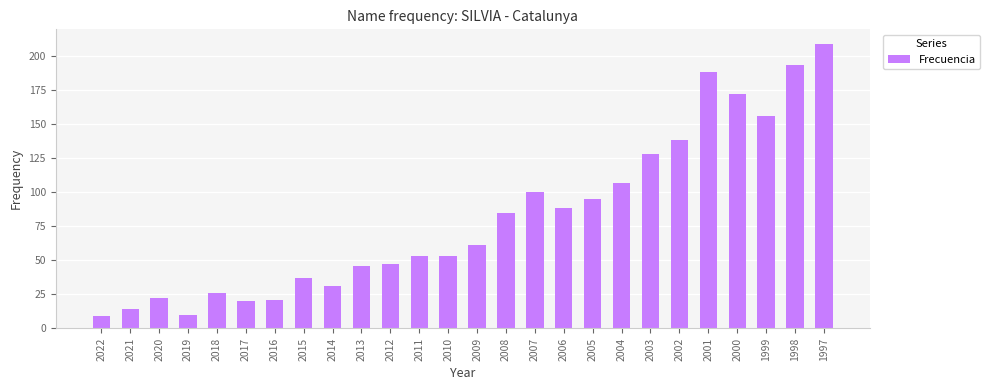

At which category does the chart reach its peak across all series?

1997